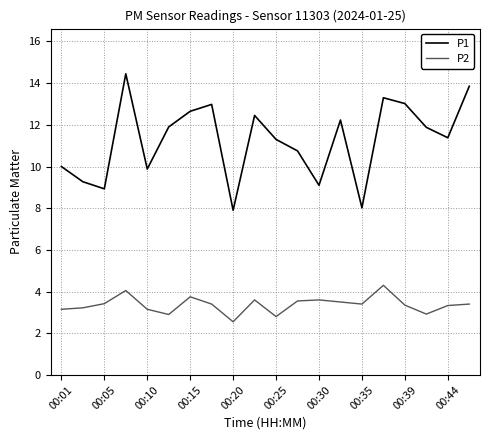

Which series has the widest spread of values?

P1